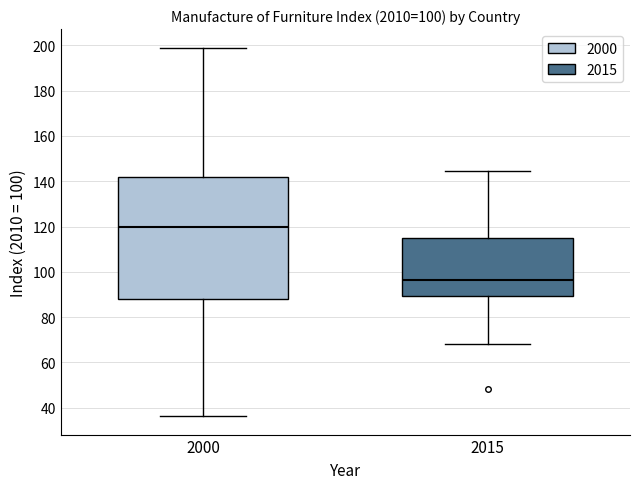

Which box is the tallest, from its lower edge to its upper edge?

2000